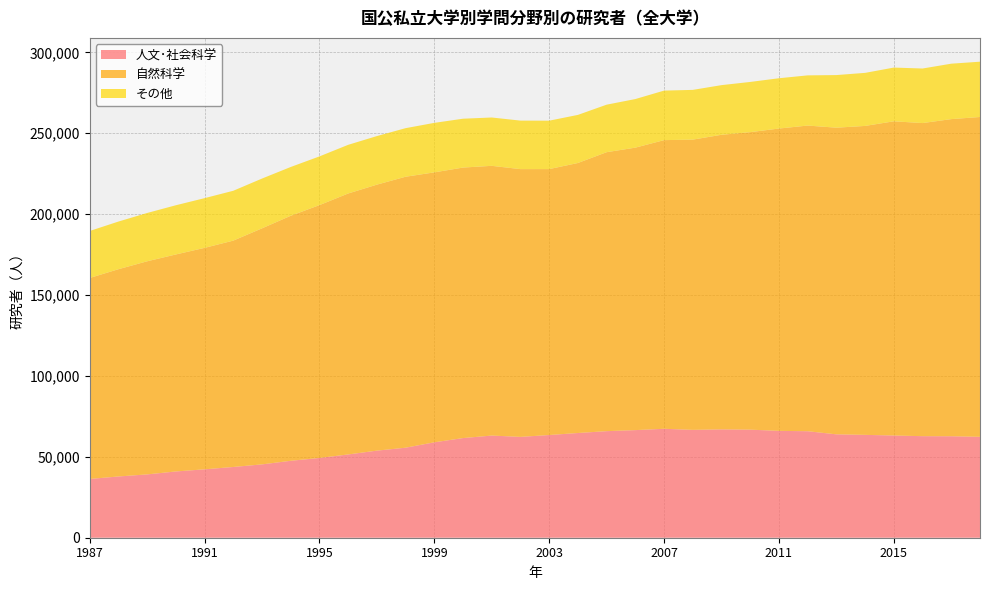

Reading left to right, list all the values displayed in this chart.

人文･社会科学: 1987=36316	1988=37858	1989=39141	1990=40962	1991=42279	1992=43733	1993=45338	1994=47557	1995=49310	1996=51472	1997=53832	1998=55649	1999=58980	2000=61601	2001=63153	2002=62334	2003=63486	2004=64732	2005=65878	2006=66517	2007=67342	2008=66670	2009=66972	2010=66801	2011=66059	2012=65833	2013=63910	2014=63584	2015=63183	2016=62776	2017=62728	2018=62376
自然科学: 1987=124234	1988=128109	1989=131722	1990=134133	1991=136886	1992=139917	1993=145891	1994=151448	1995=156276	1996=161304	1997=164419	1998=167493	1999=166858	2000=167209	2001=166731	2002=165512	2003=164381	2004=166906	2005=172434	2006=174609	2007=178428	2008=179416	2009=182100	2010=183906	2011=186874	2012=188945	2013=189550	2014=190968	2015=194221	2016=193541	2017=196030	2018=197702
その他: 1987=29047	1988=29461	1989=29867	1990=30414	1991=30733	1992=30812	1993=30777	1994=30159	1995=30116	1996=30086	1997=30024	1998=30023	1999=30602	2000=30202	2001=29875	2002=29987	2003=29925	2004=29731	2005=29376	2006=30032	2007=30616	2008=30743	2009=30694	2010=31033	2011=31092	2012=31022	2013=32526	2014=32797	2015=33216	2016=33723	2017=34265	2018=34179